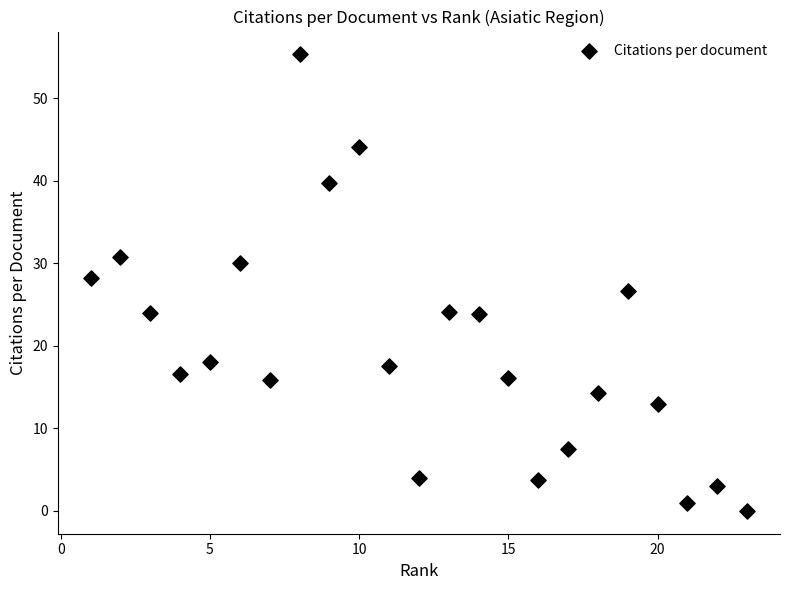

What is the range of Y values (max minus min)?

55.3